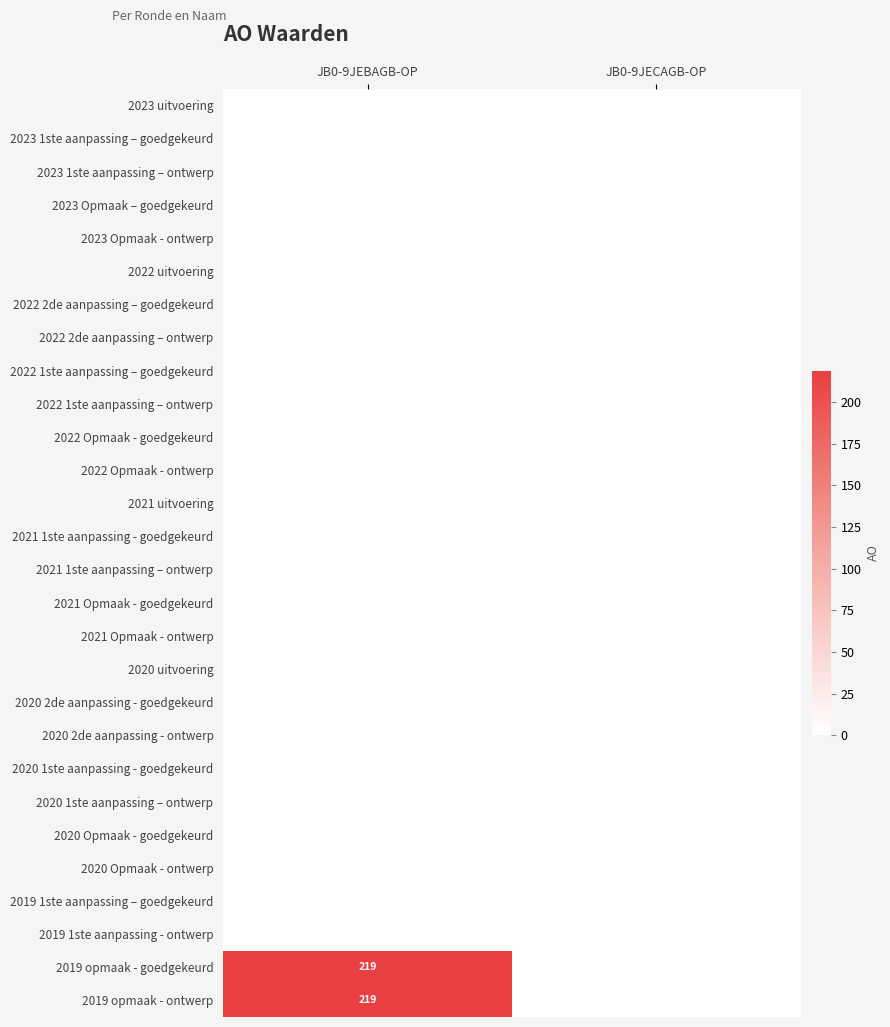

What is the total value across all series at JB0-9JEBAGB-OP?

438